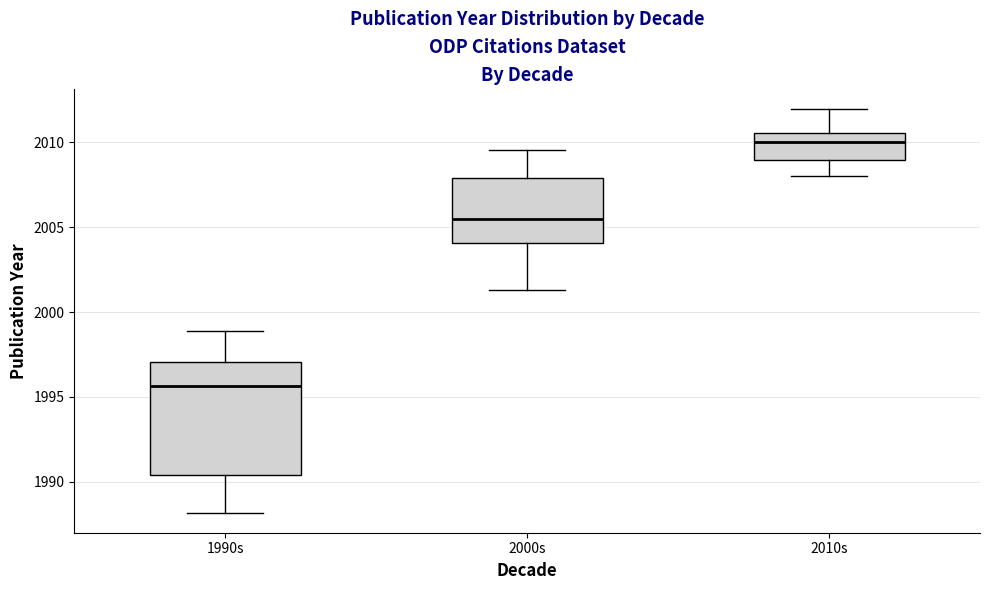

Reading left to right, transcribe this box plot: for each box, give where its median line is, the range the box spans, and where its two whiskers end, as read against the y-axis. The values are not printed on the chart, so give them approximately, as read against the axis.

1990s: median 1995.5, box 1990.5 to 1997.0, whiskers 1988.0 to 1999.0
2000s: median 2005.5, box 2004.0 to 2008.0, whiskers 2001.5 to 2009.5
2010s: median 2010.0, box 2009.0 to 2010.5, whiskers 2008.0 to 2012.0